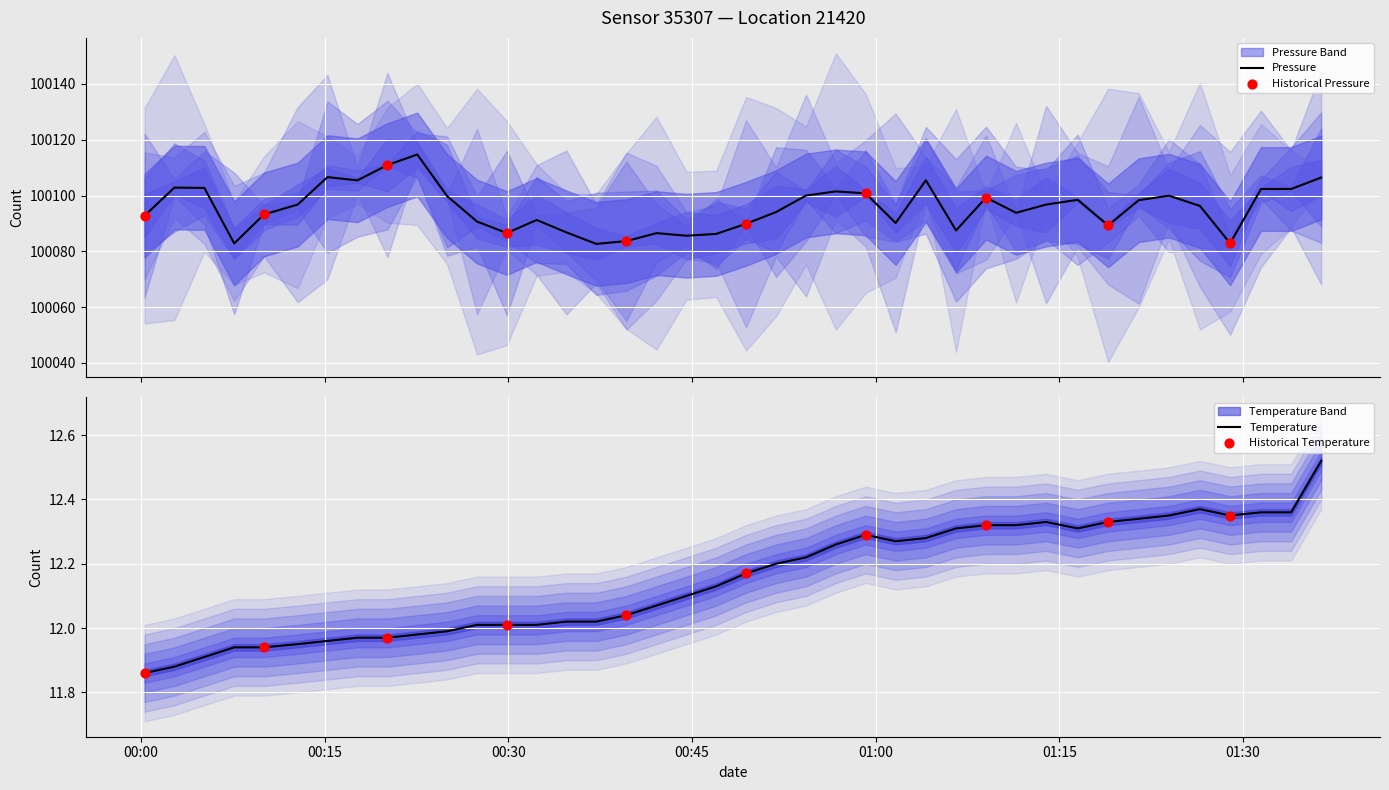

What are all the series names shown in the legend?

pressure, temperature